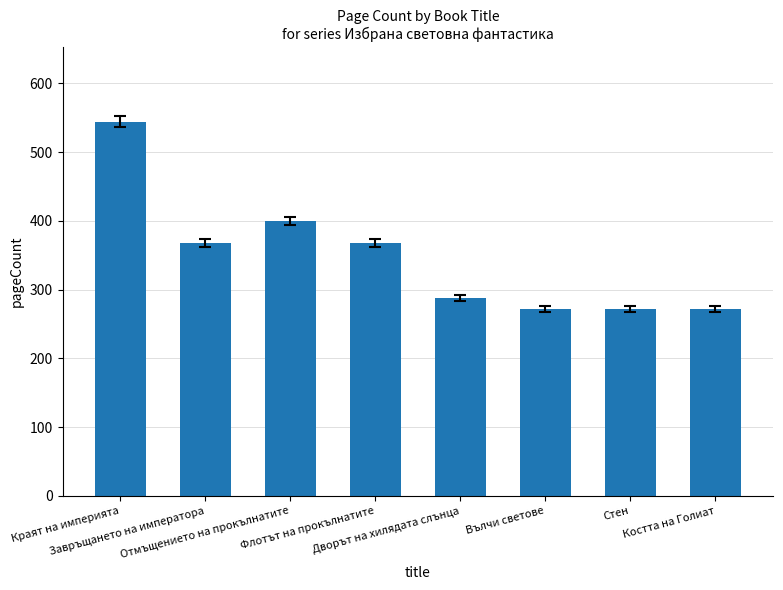

The value at Флотът на прокълнатите is 368. True or false?

True